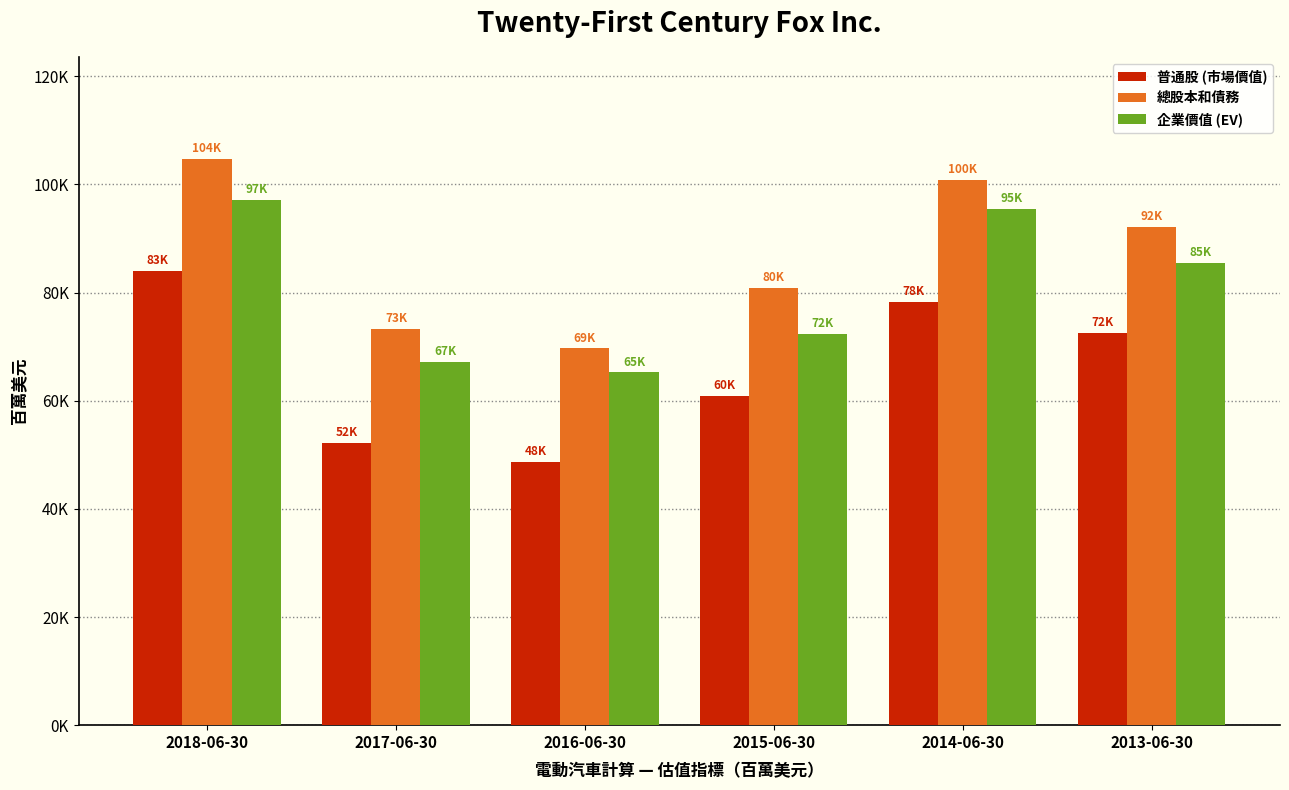

Which series changed the most between 2017-06-30 and 2016-06-30?

總股本和債務